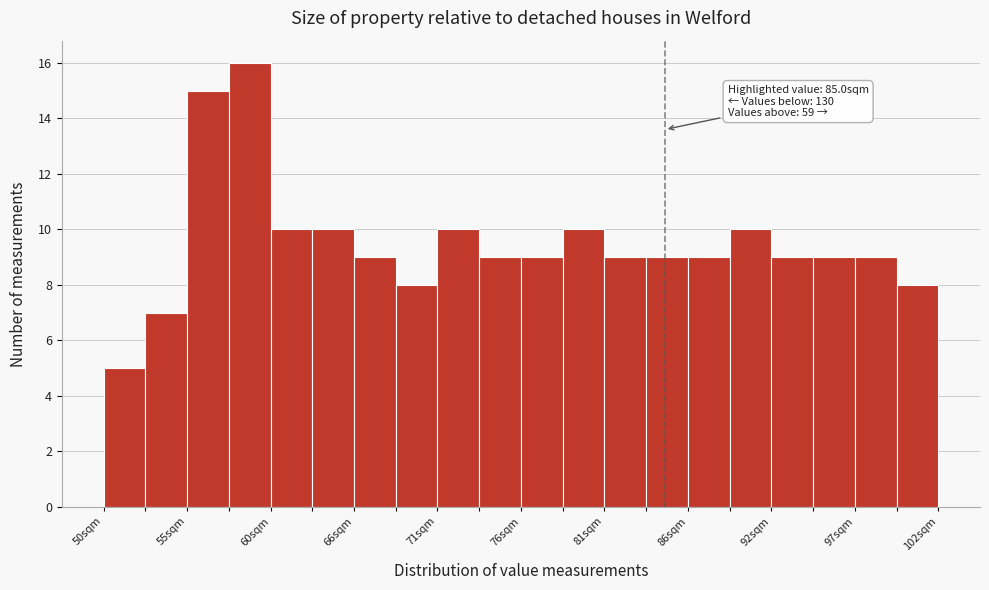

Around what value on the x-axis is the tallest bar? Give the approximate position of its centre, as read against the axis.

59